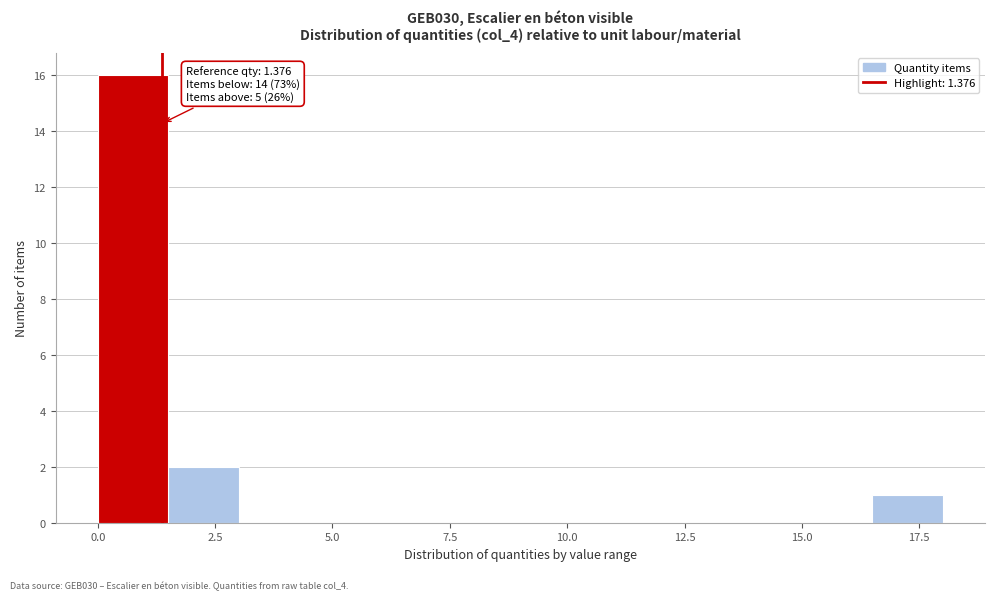

Around what value on the x-axis is the tallest bar? Give the approximate position of its centre, as read against the axis.

1.0